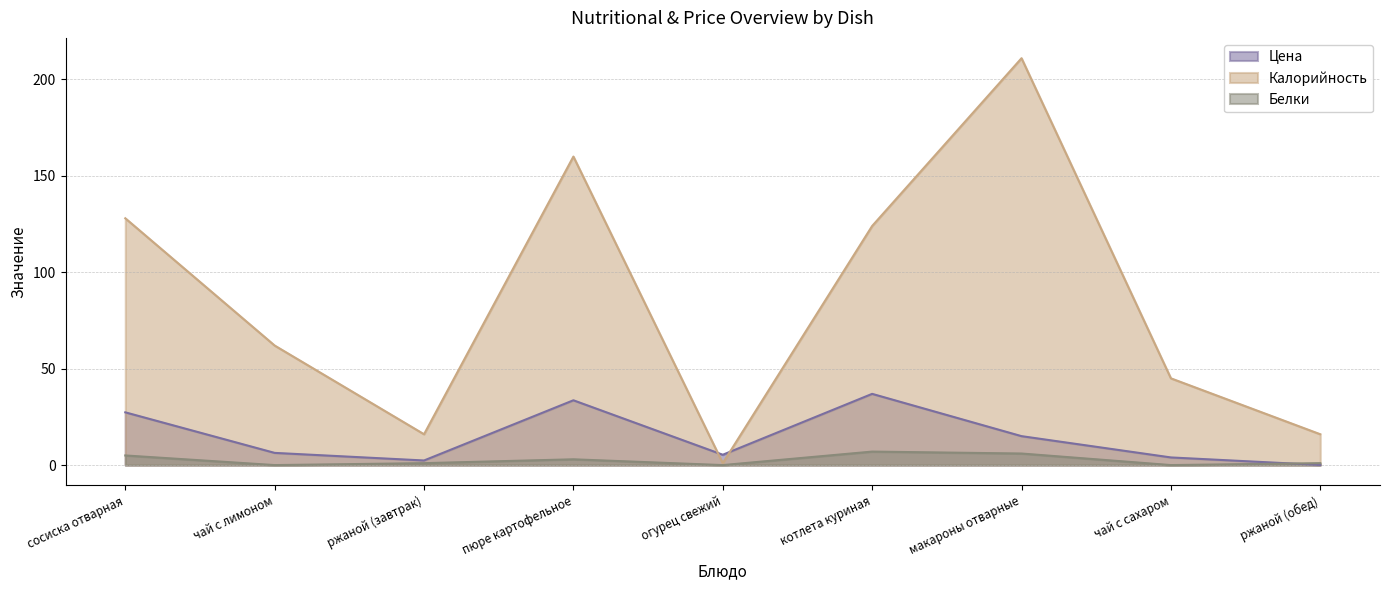

Rank the series by their maximum value, from highest to lowest.

Калорийность, Цена, Белки